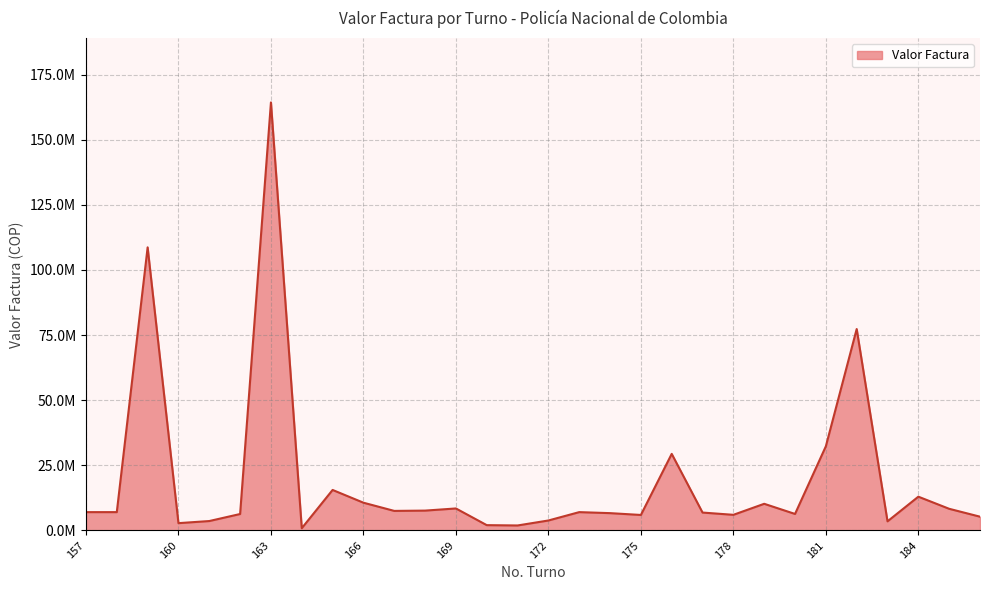

Does the chart have visible grid lines?

Yes